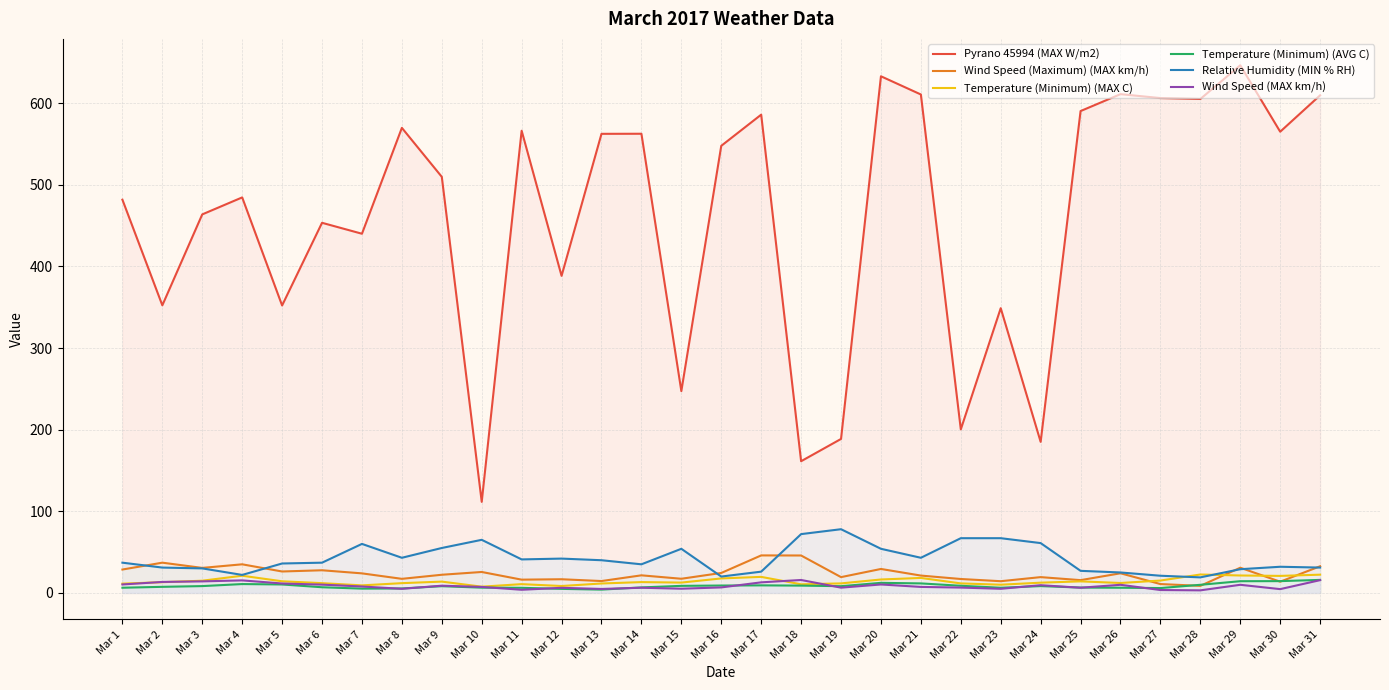

True or false: Wind Speed (Maximum) (MAX km/h) has a value of 24.4 at Mar 16.

True